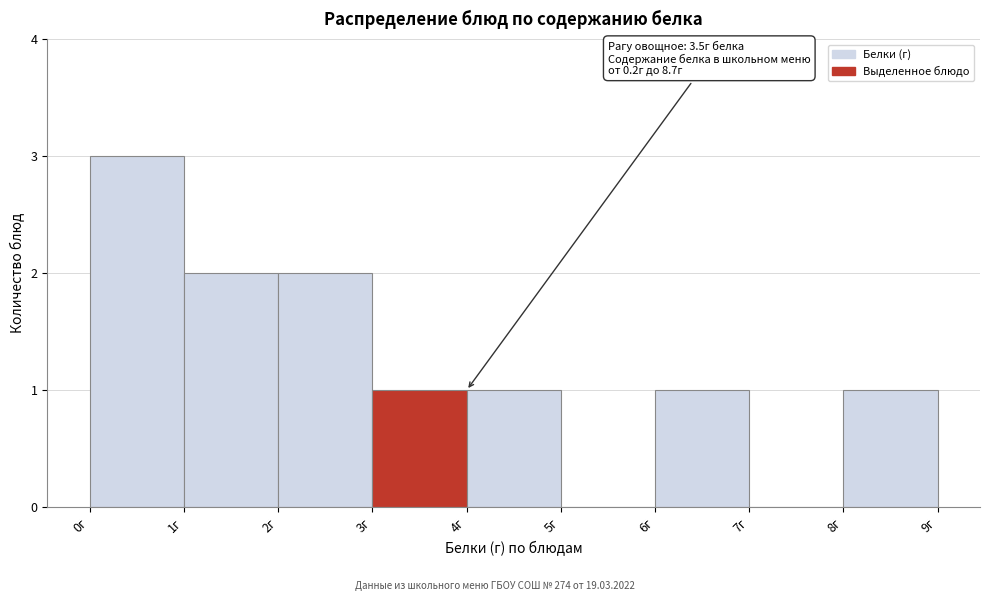

Which range on the x-axis has the tallest bar?

0 to 1